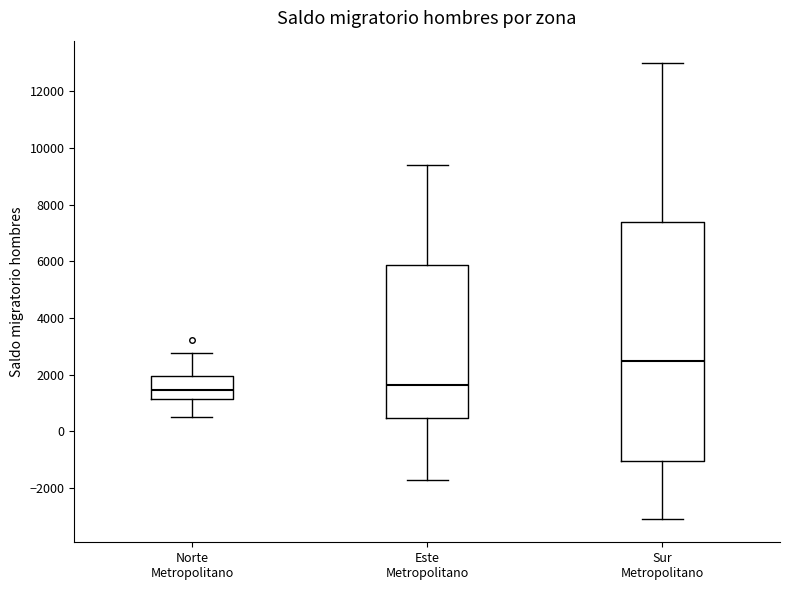

Which box is the tallest, from its lower edge to its upper edge?

Sur Metropolitano